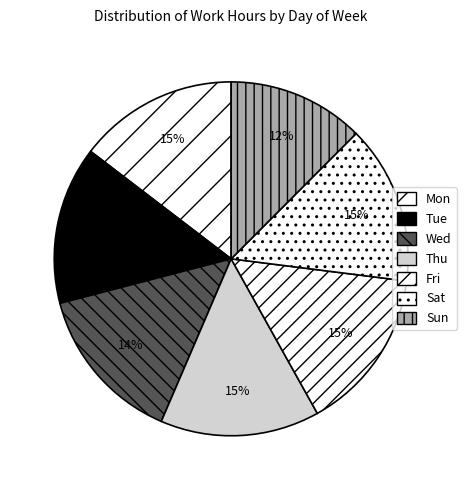

To the nearest percent, what percentage of the pie is Mon?

15%